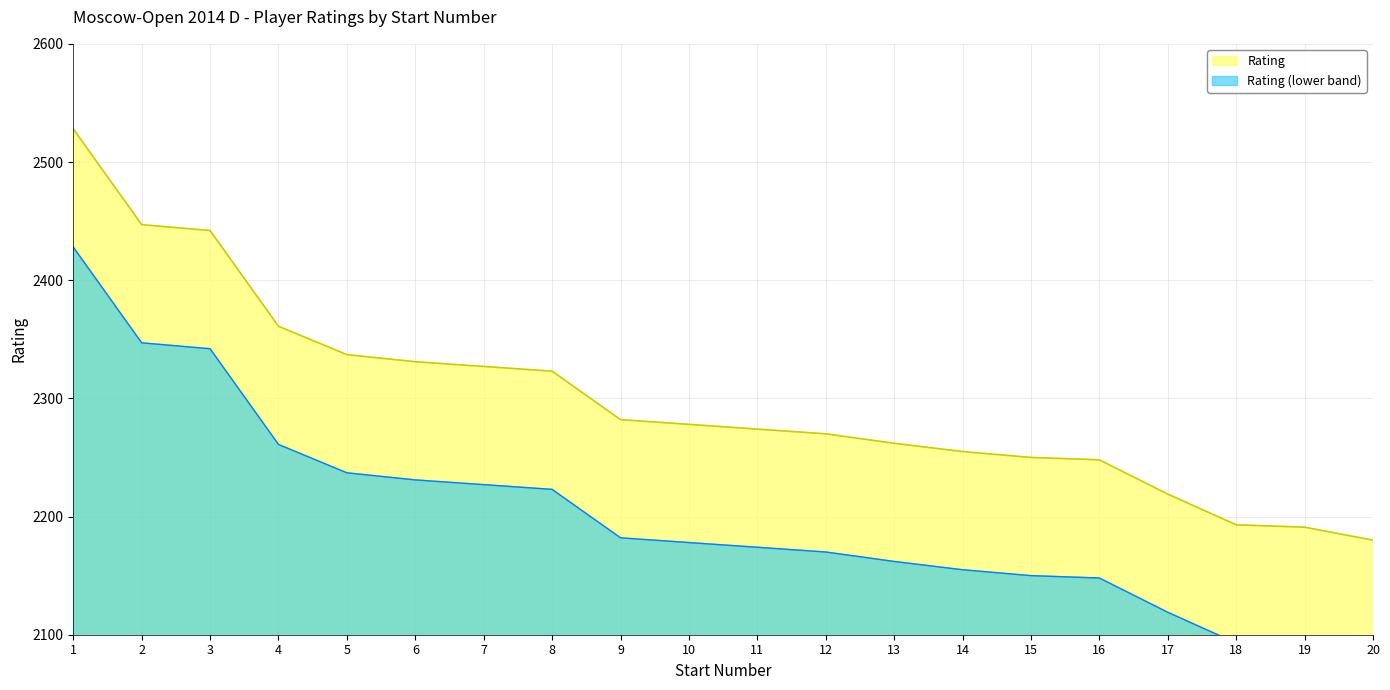

What is the value of the 1st point from the left?

2528